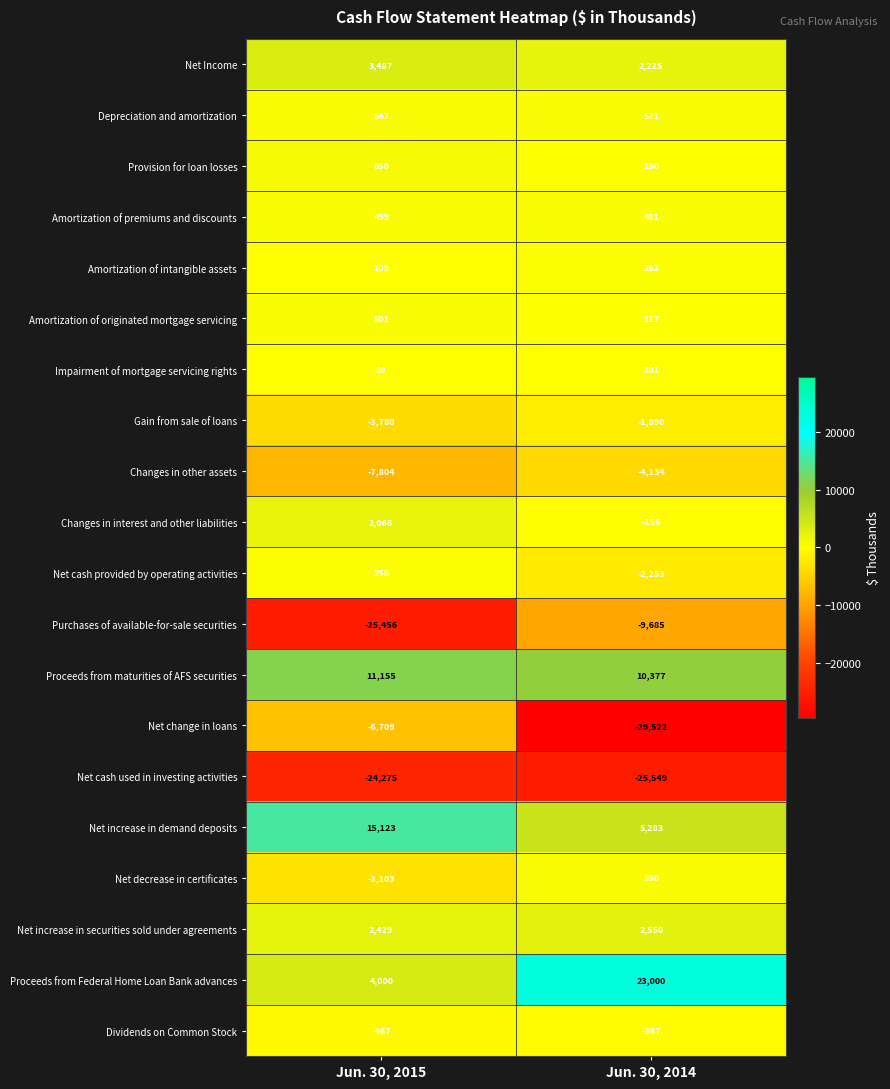

At which category is the sum across all series the highest?

Jun. 30, 2014